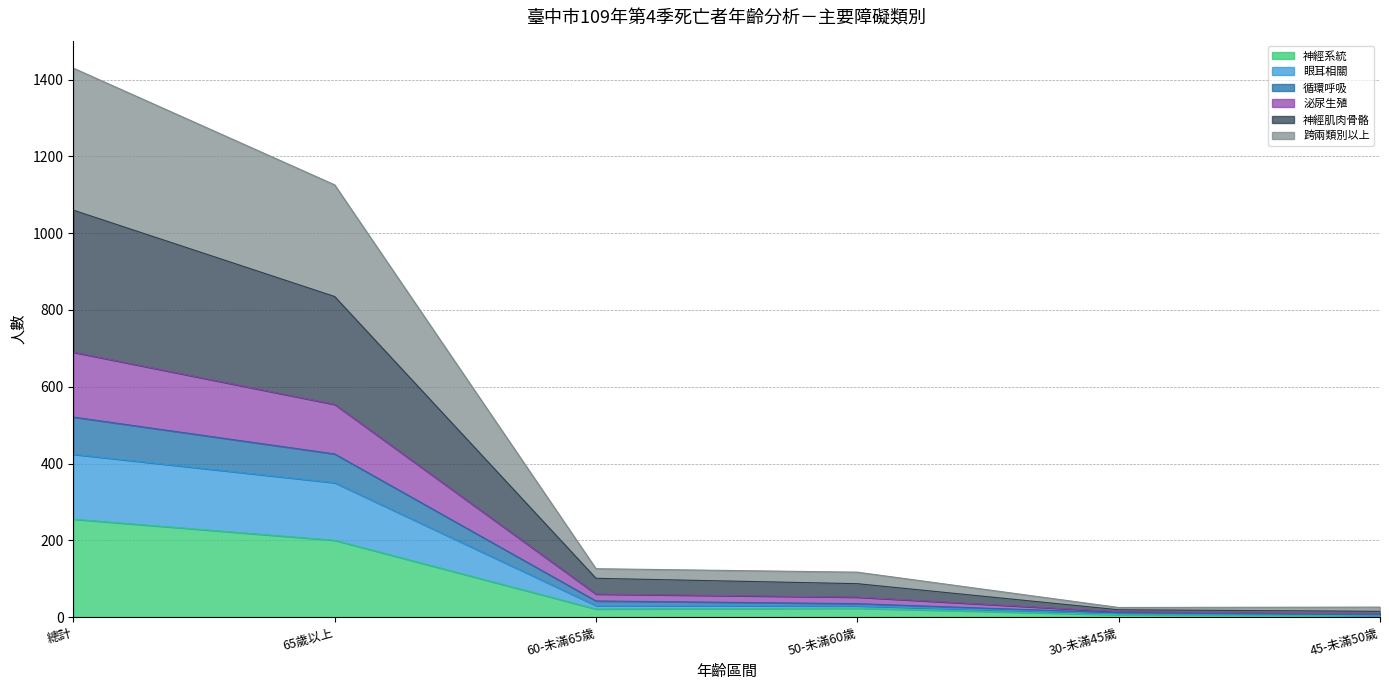

At which category is the sum across all series the highest?

總計